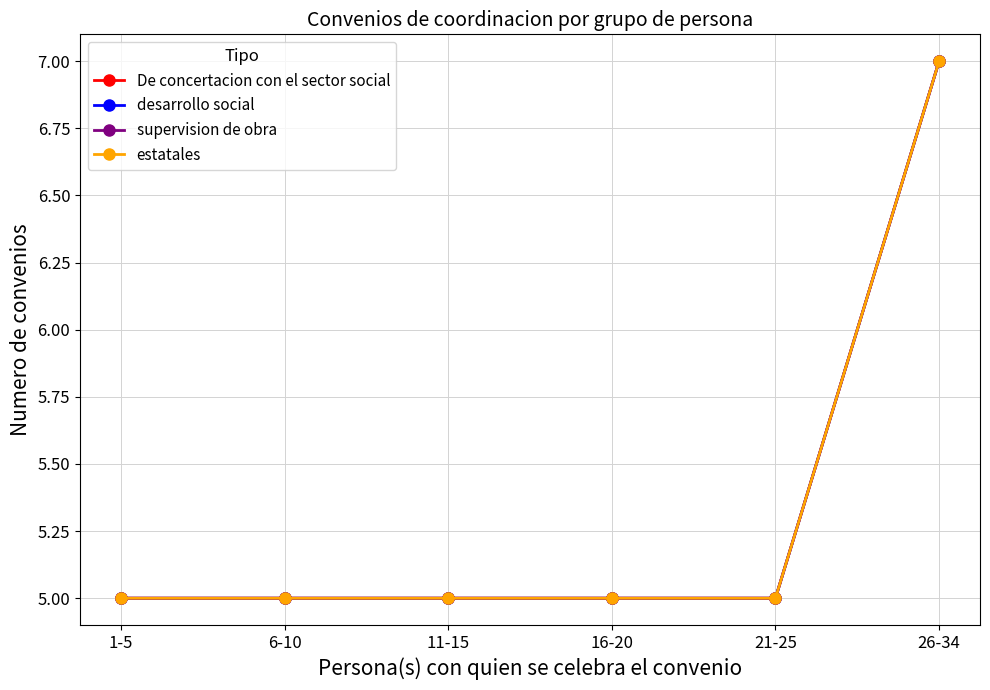

Is this an area chart (filled region under the line)?

No